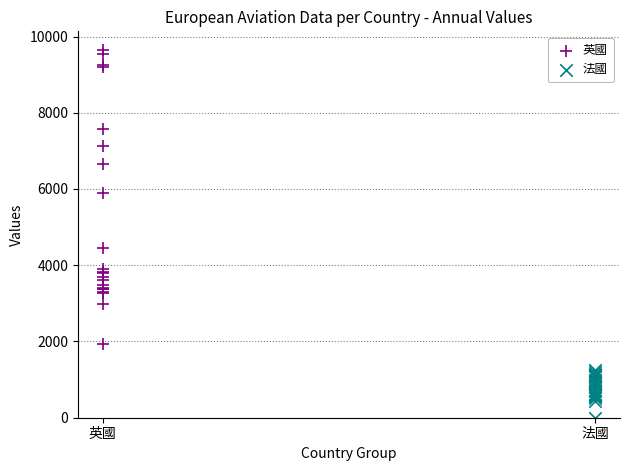

Which series reaches the maximum Y coordinate?

英國